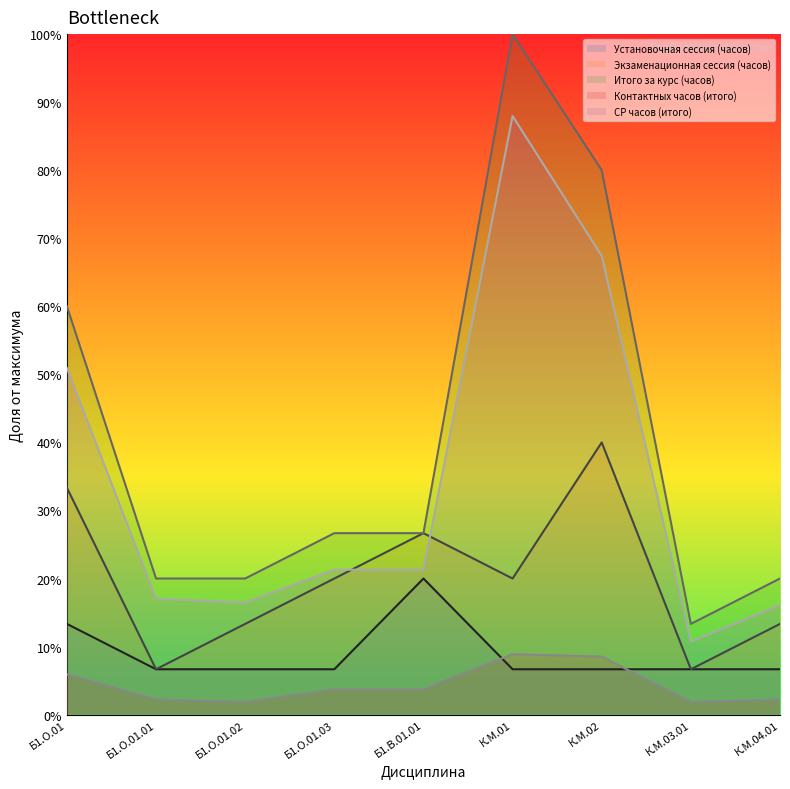

What is the highest value of the Установочная сессия (часов) series?

0.2